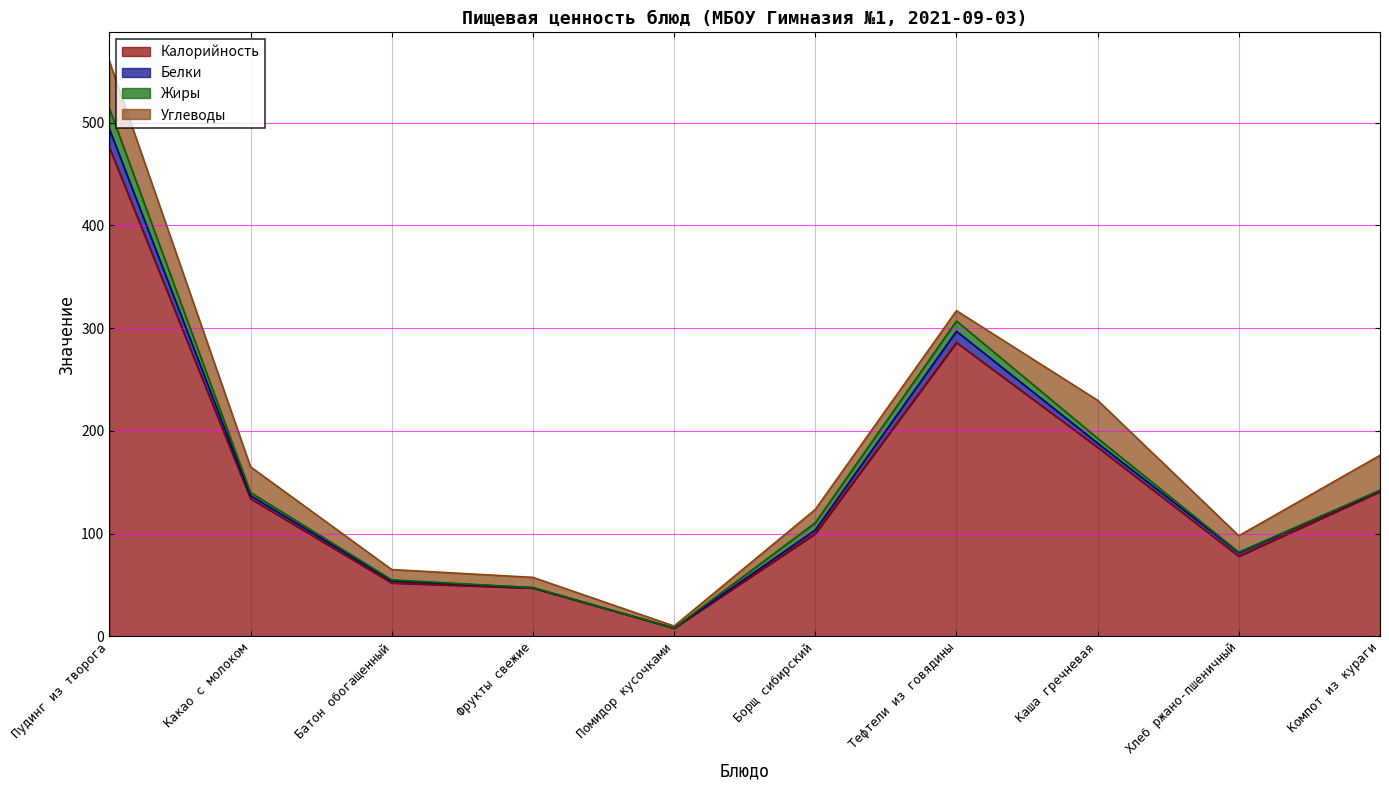

At which category does Жиры reach its first local peak?

Тефтели из говядины